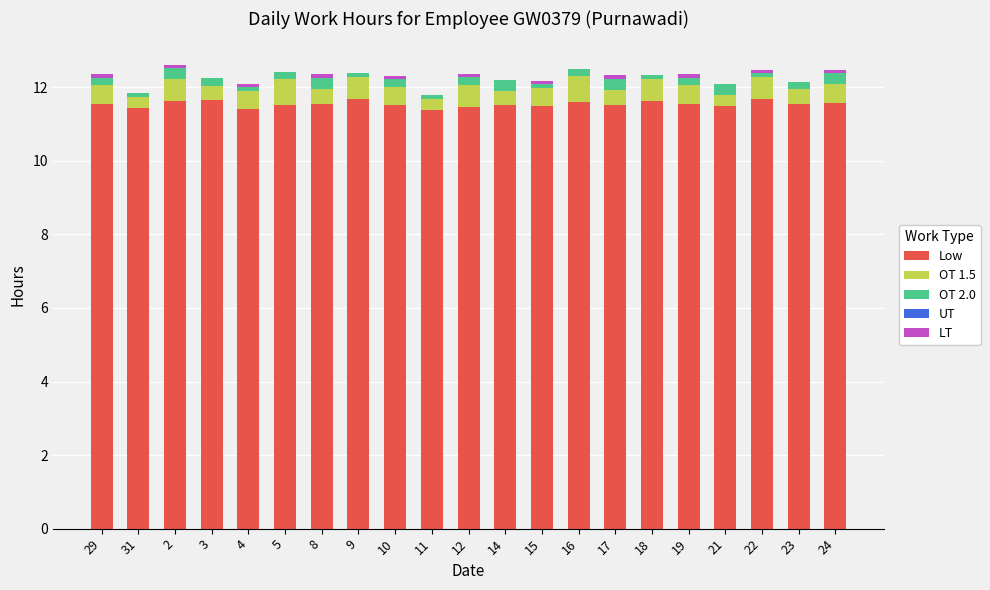

What is the maximum value for Low?

11.7